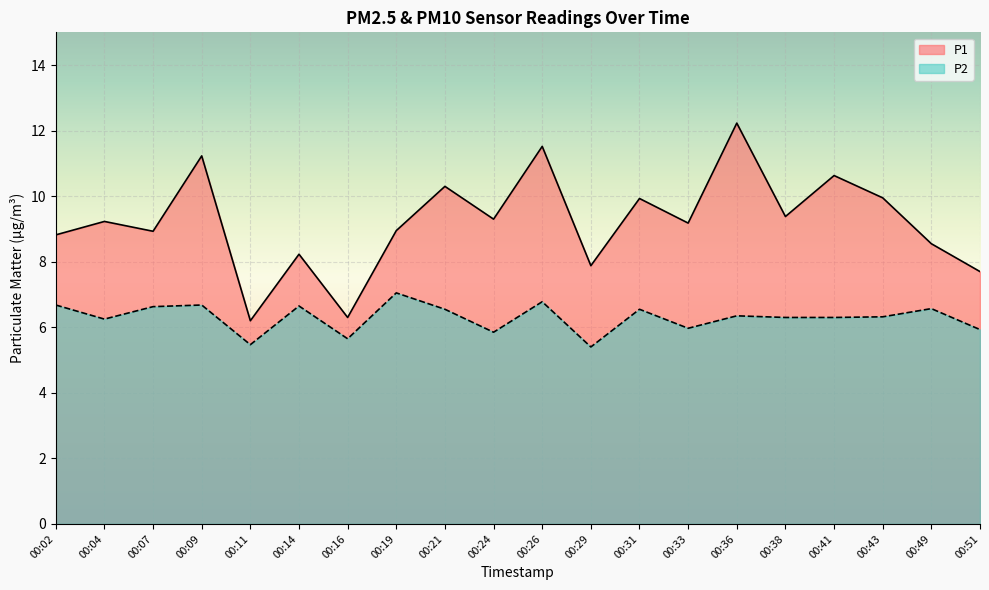

Does the chart display data point markers on the line(s)?

No